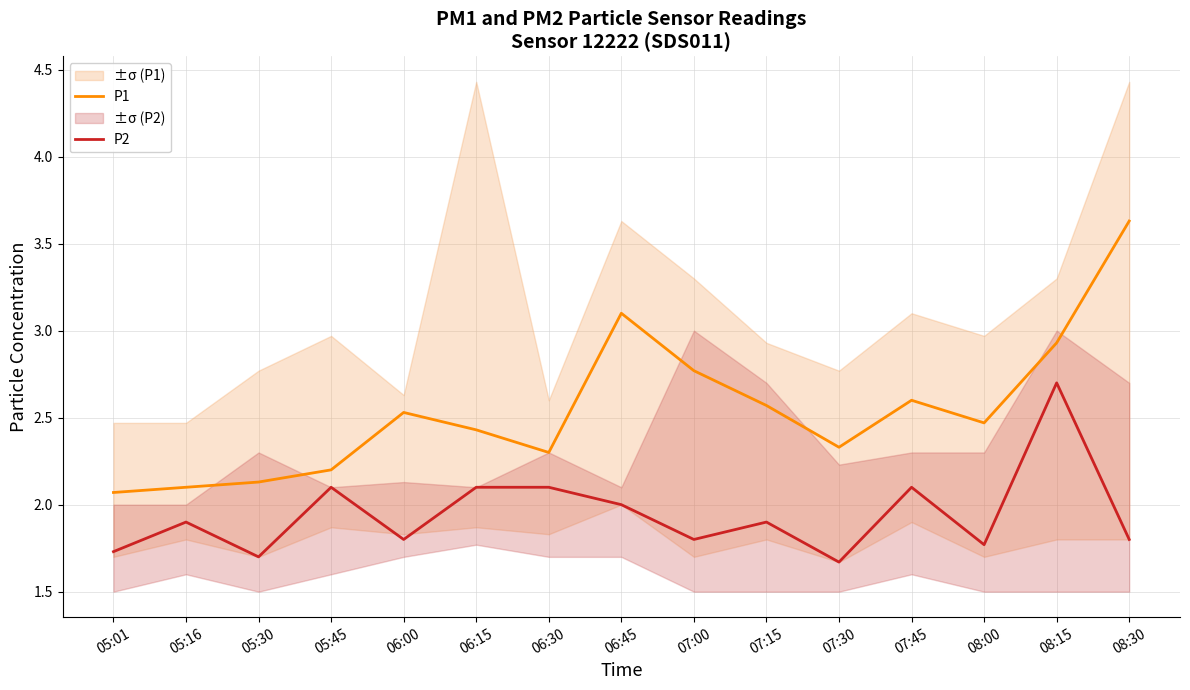

Reading left to right, list all the values displayed in this chart.

P1: 2.1	2.1	2.1	2.2	2.5	2.4	2.3	3.1	2.8	2.6	2.3	2.6	2.5	2.9	3.6
P2: 1.7	1.9	1.7	2.1	1.8	2.1	2.1	2.0	1.8	1.9	1.7	2.1	1.8	2.7	1.8